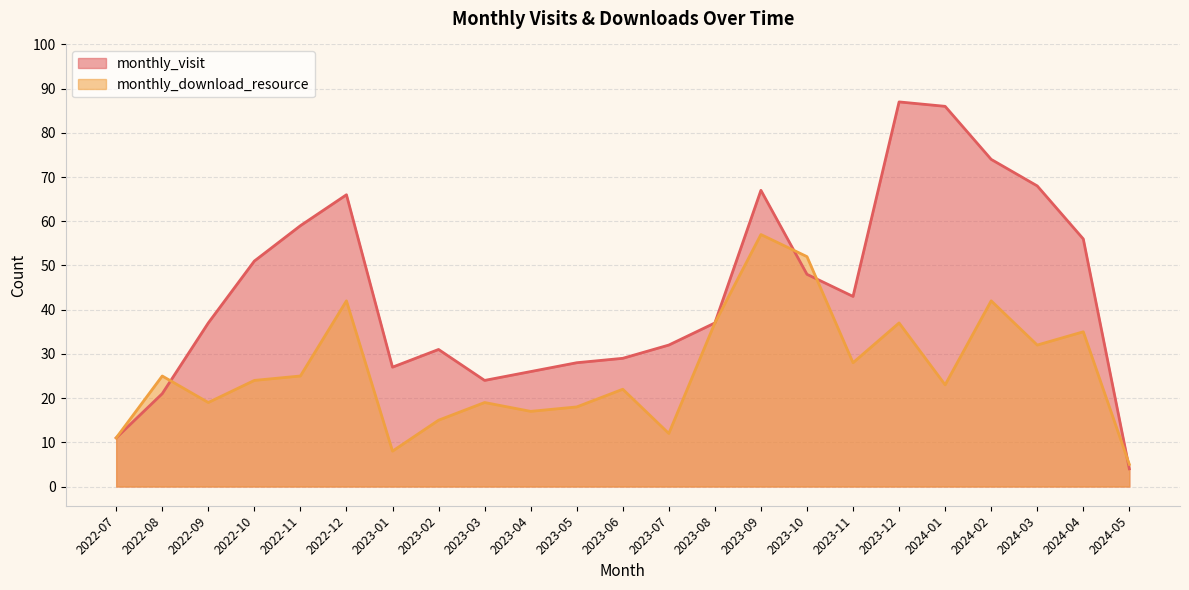

At which category does the chart reach its peak across all series?

2023-12